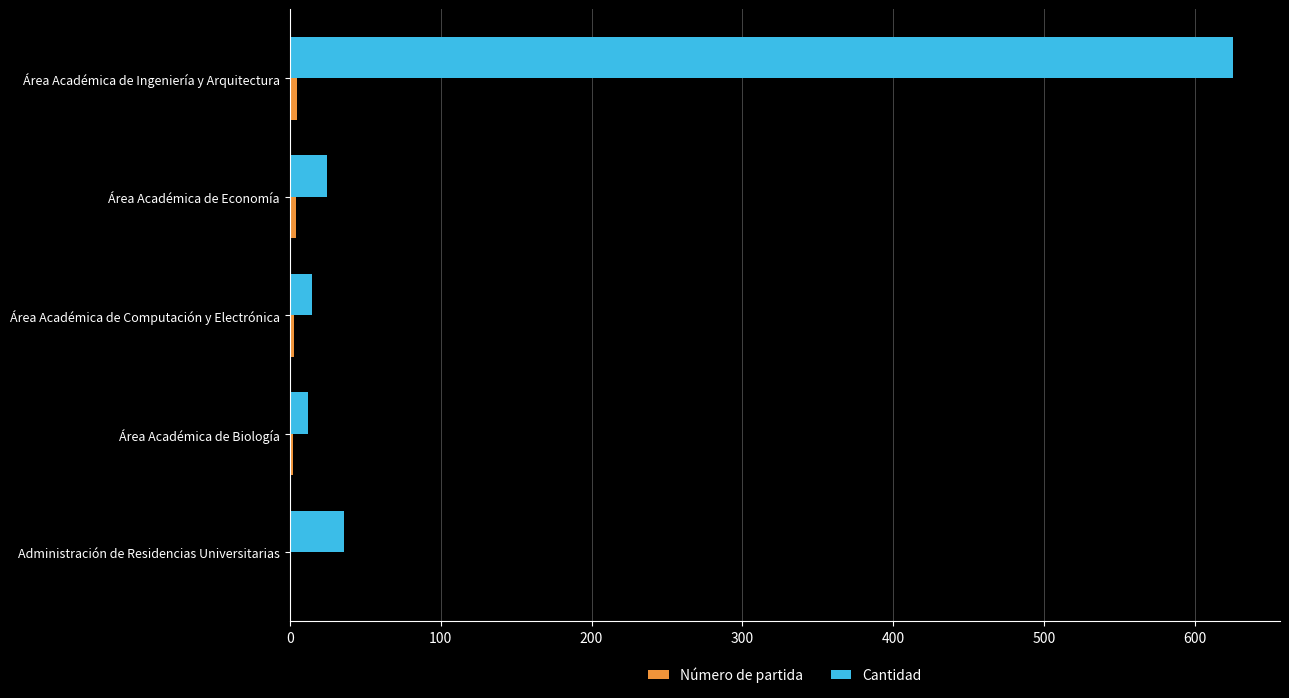

At which label is Cantidad closest to 318?

Administración de Residencias Universitarias